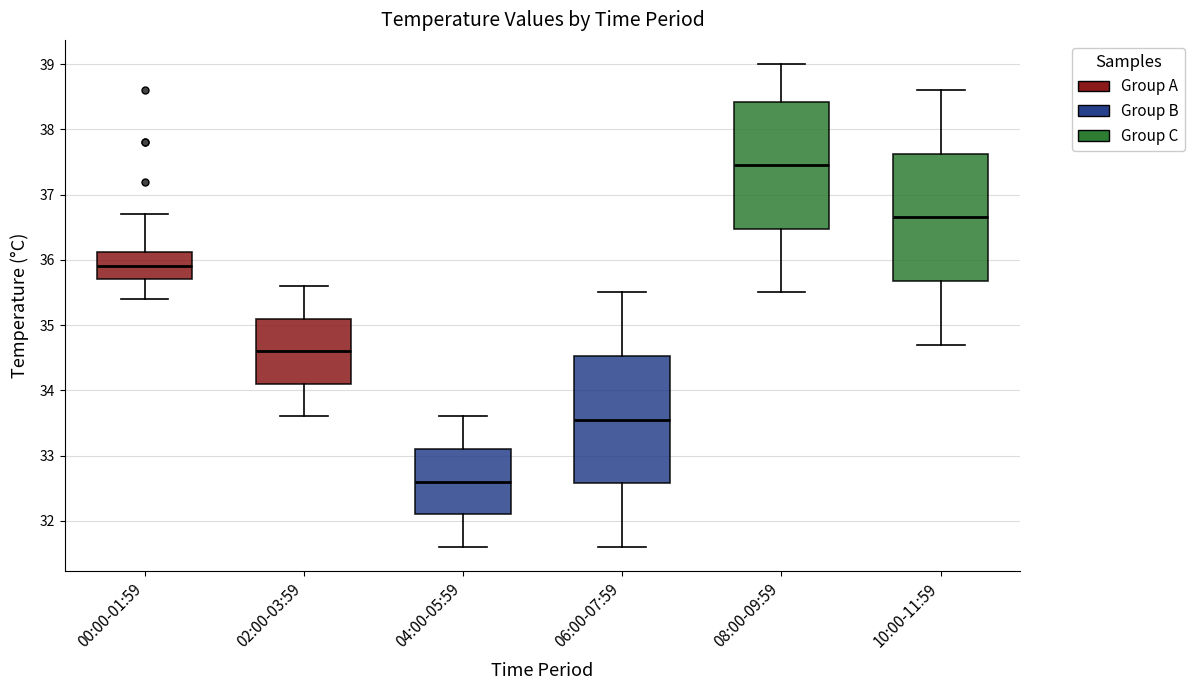

Reading left to right, read every box against the y-axis: the position of its median line, the range the box covers, and the ends of its whiskers. The values are not printed on the chart, so give them approximately, as read against the axis.

00:00-01:59: median 35.9, box 35.7 to 36.1, whiskers 35.4 to 36.7
02:00-03:59: median 34.6, box 34.1 to 35.1, whiskers 33.6 to 35.6
04:00-05:59: median 32.6, box 32.1 to 33.1, whiskers 31.6 to 33.6
06:00-07:59: median 33.6, box 32.6 to 34.5, whiskers 31.6 to 35.5
08:00-09:59: median 37.5, box 36.5 to 38.4, whiskers 35.5 to 39.0
10:00-11:59: median 36.7, box 35.7 to 37.6, whiskers 34.7 to 38.6